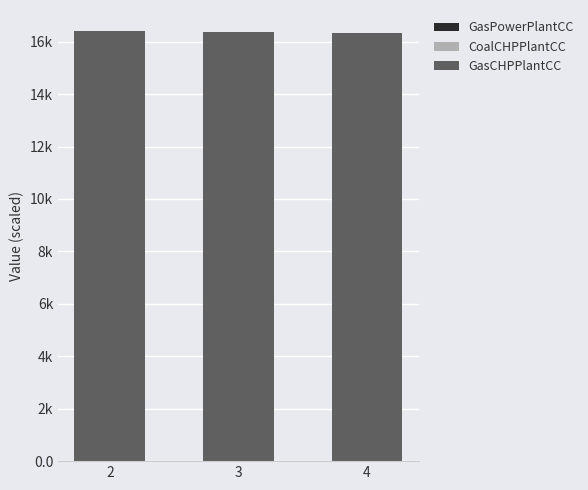

Does the chart contain stacked bars?

Yes